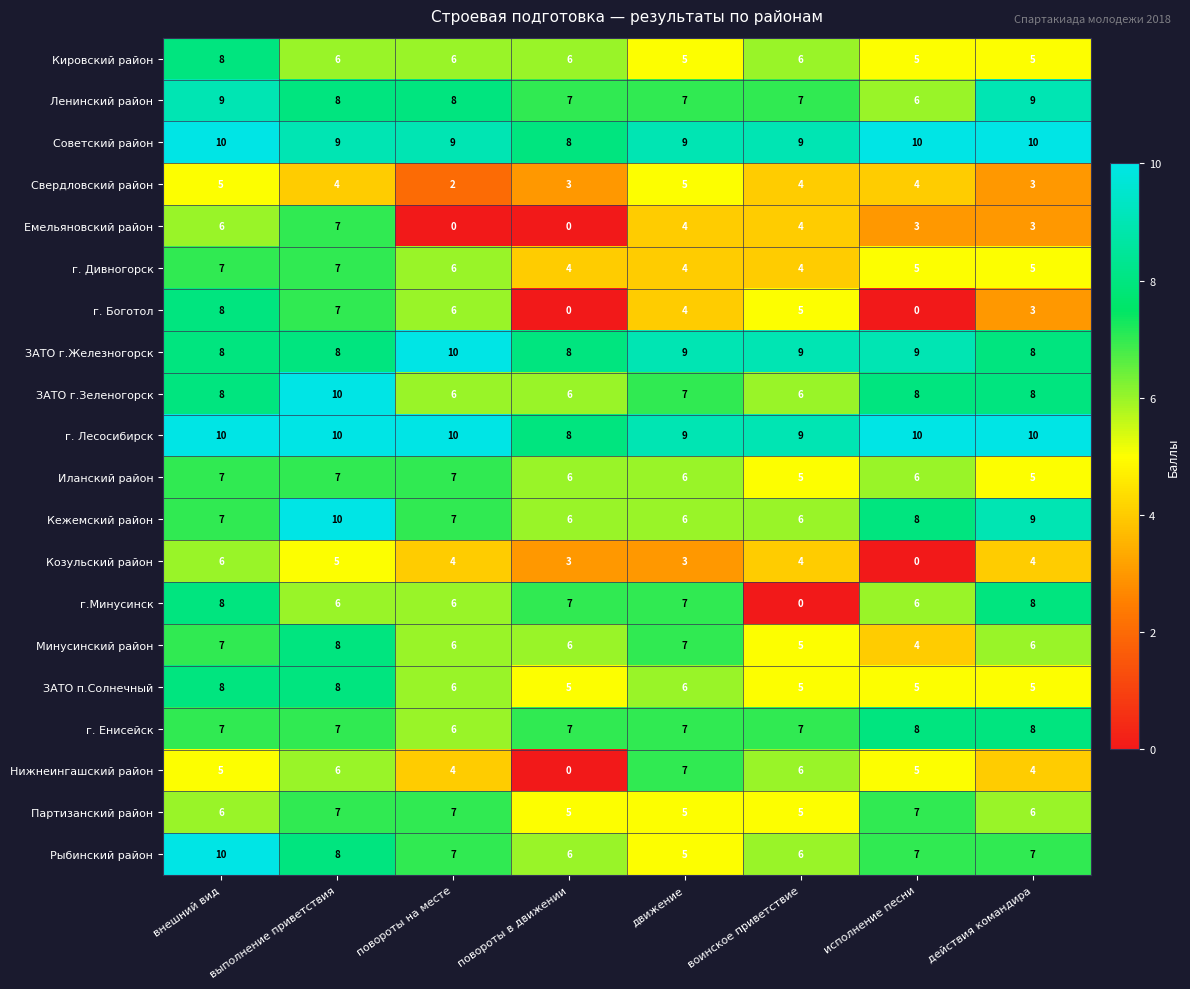

Is the value of Советский район at выполнение приветствия greater than the value of Нижнеингашский район at внешний вид?

Yes